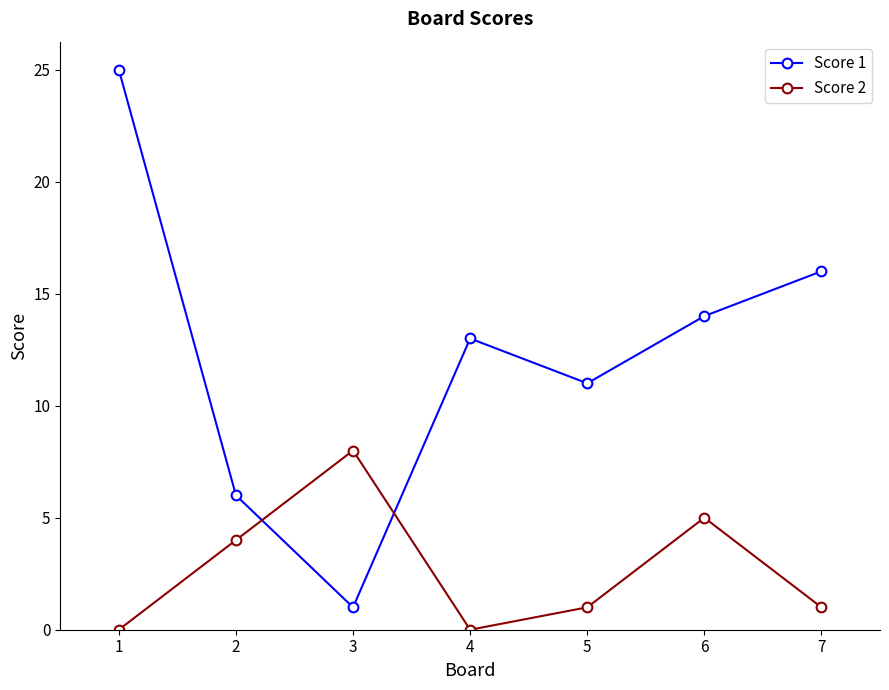

What is the difference between the second highest and second lowest values in the Score 1 series?

10